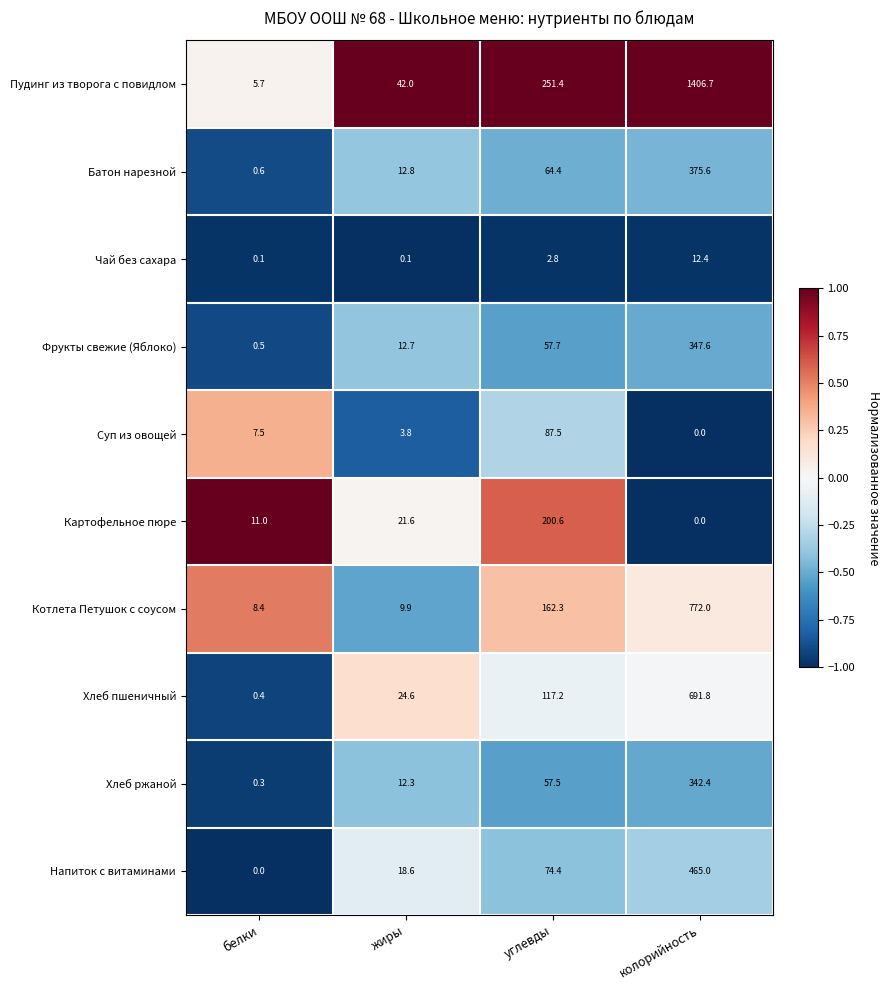

How many categories are shown in the chart?

4